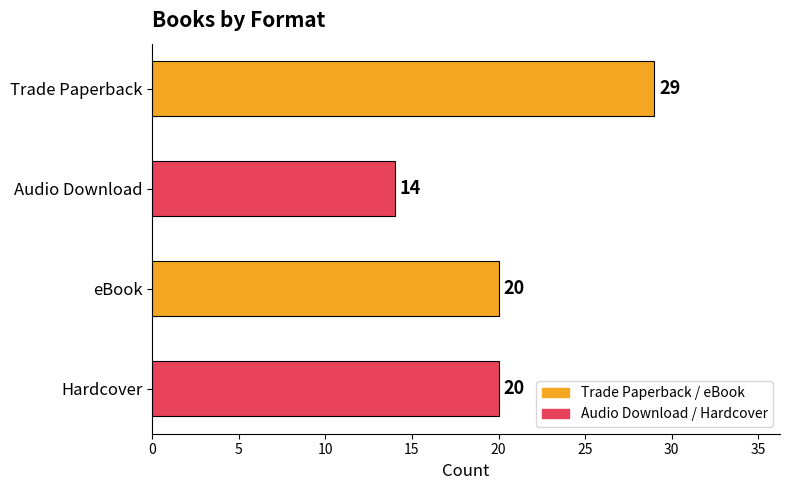

The value at Trade Paperback is 13. True or false?

False